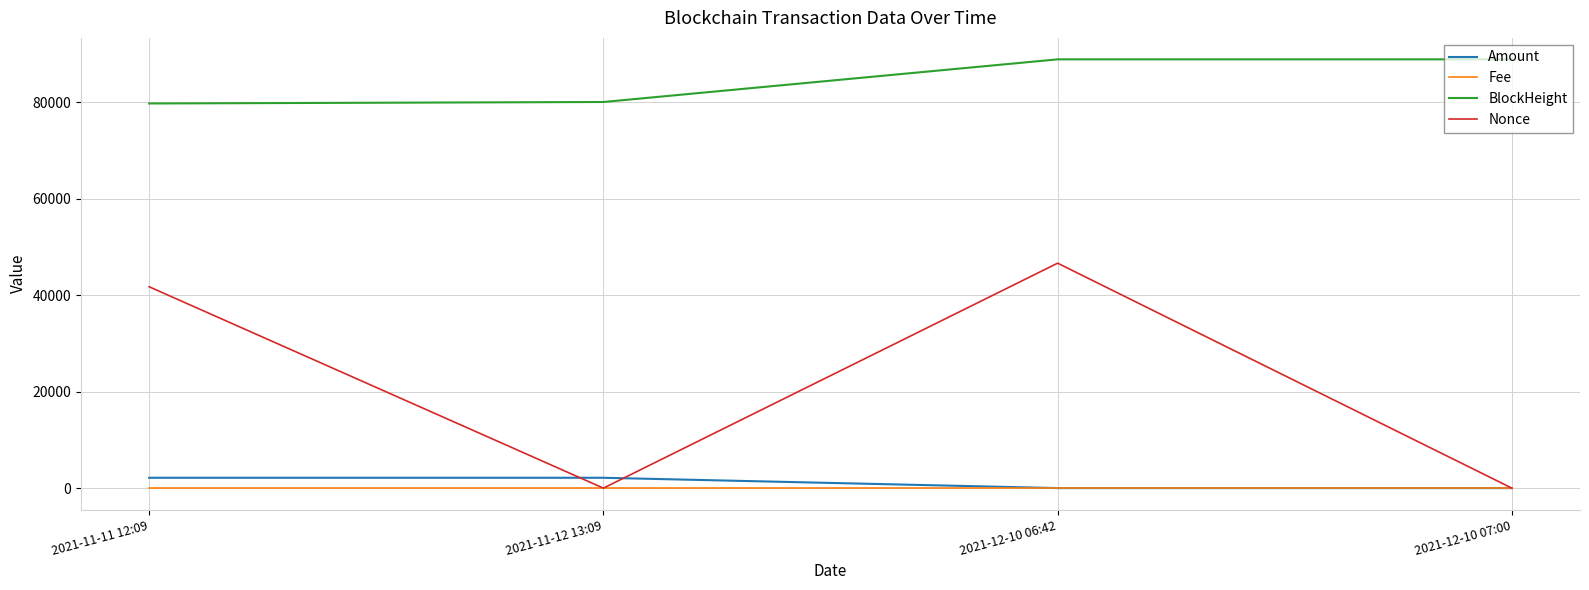

The value of Fee at 2021-12-10 06:42 is 0.0. True or false?

True